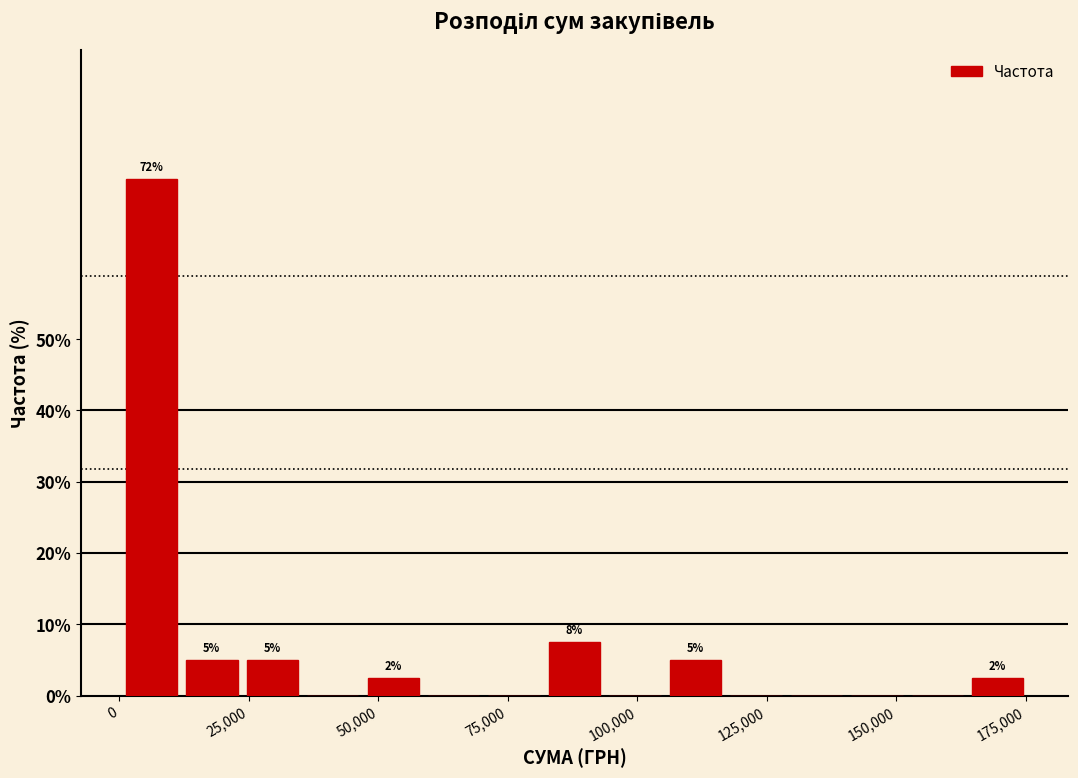

Read against the x-axis, roughly where is the centre of the tallest bar?

5000